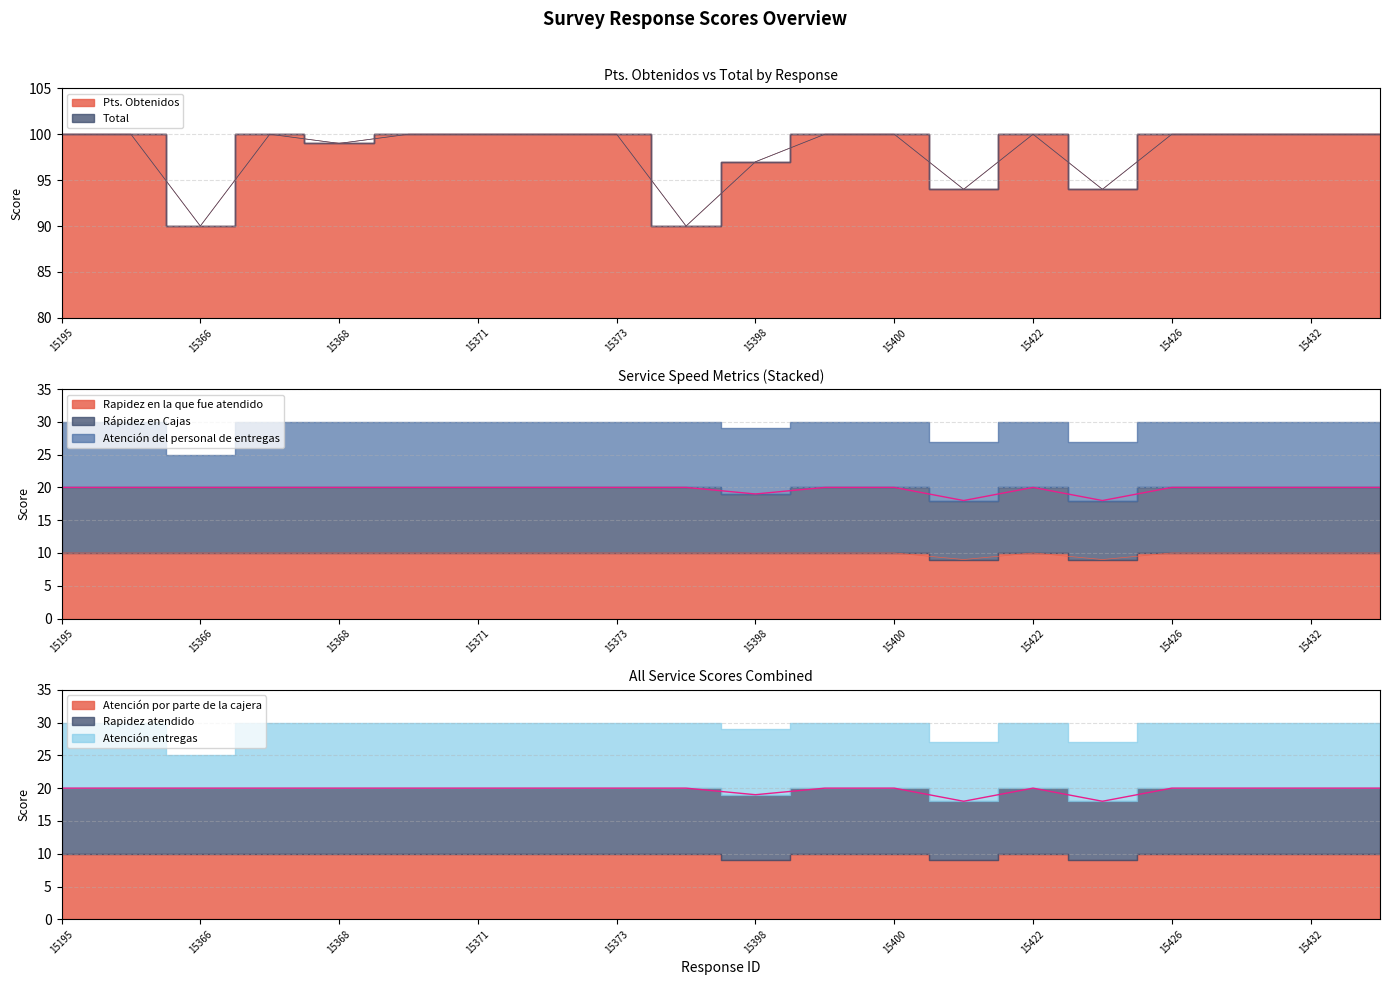

Is the value of Total at 15372 greater than the value of Pts. Obtenidos at 15424?

Yes